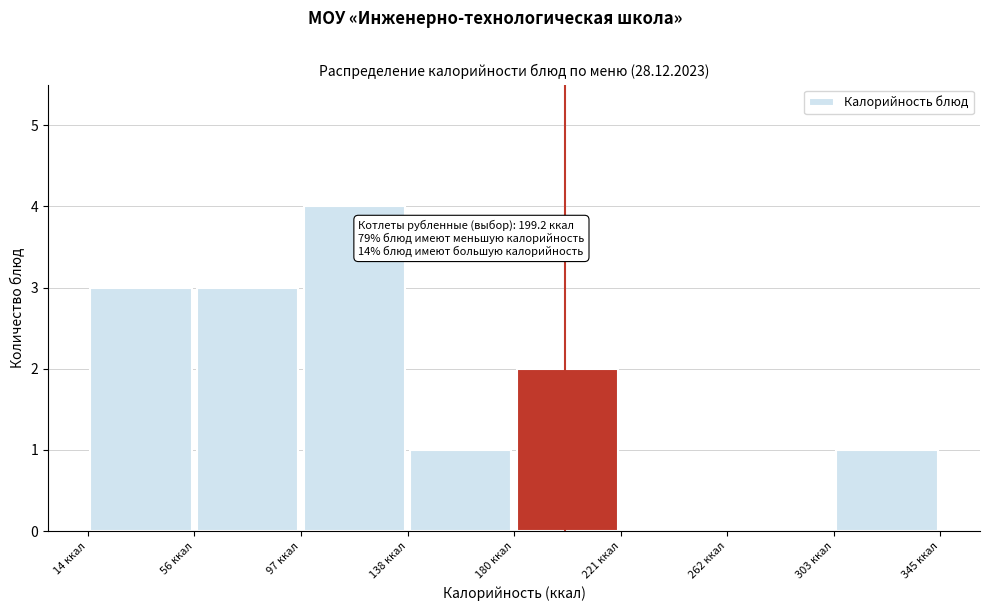

Over which range of the x-axis is the bar tallest?

95 to 140